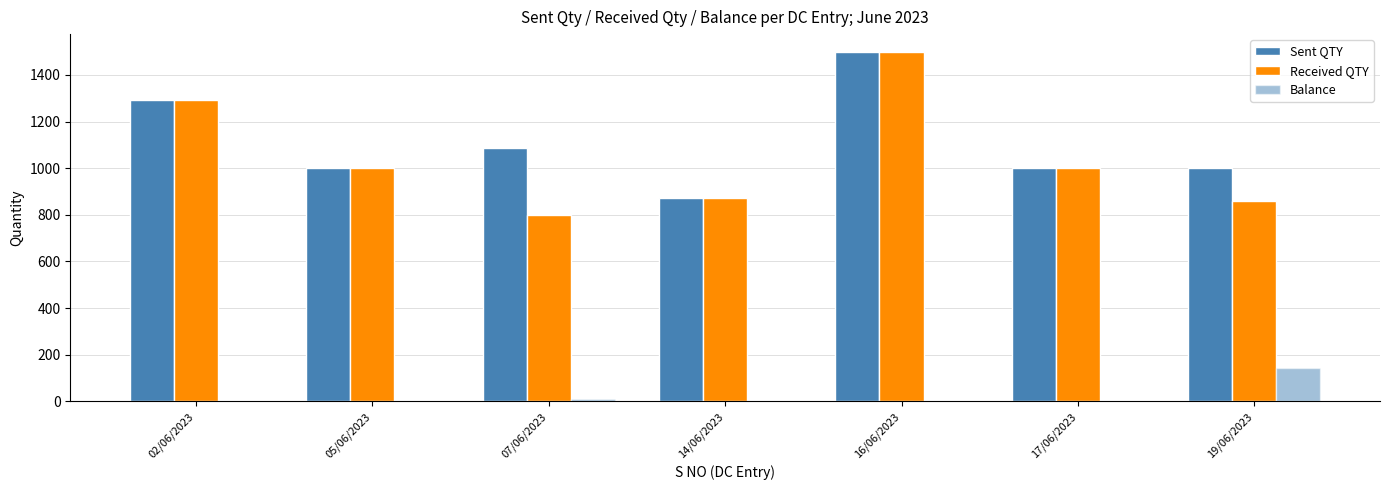

Reading left to right, transcribe all the data shown in this chart.

Sent QTY: 02/06/2023=1291	05/06/2023=1000	07/06/2023=1088	14/06/2023=873	16/06/2023=1500	17/06/2023=1000	19/06/2023=1000
Received QTY: 02/06/2023=1291	05/06/2023=1000	07/06/2023=800	14/06/2023=873	16/06/2023=1500	17/06/2023=1000	19/06/2023=858
Balance: 02/06/2023=0	05/06/2023=0	07/06/2023=10	14/06/2023=0	16/06/2023=0	17/06/2023=0	19/06/2023=142